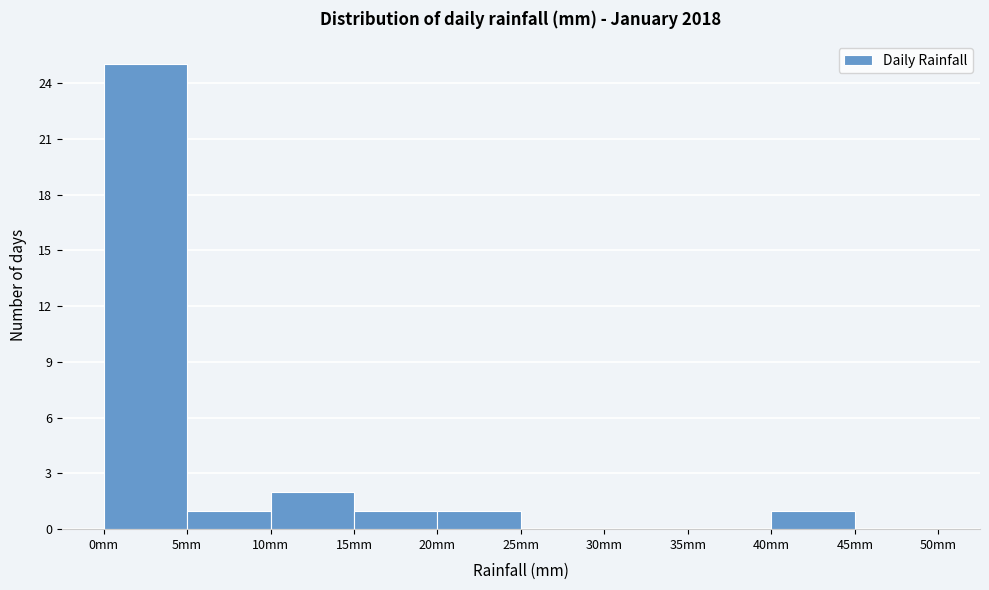

Over which range of the x-axis is the bar tallest?

0 to 5